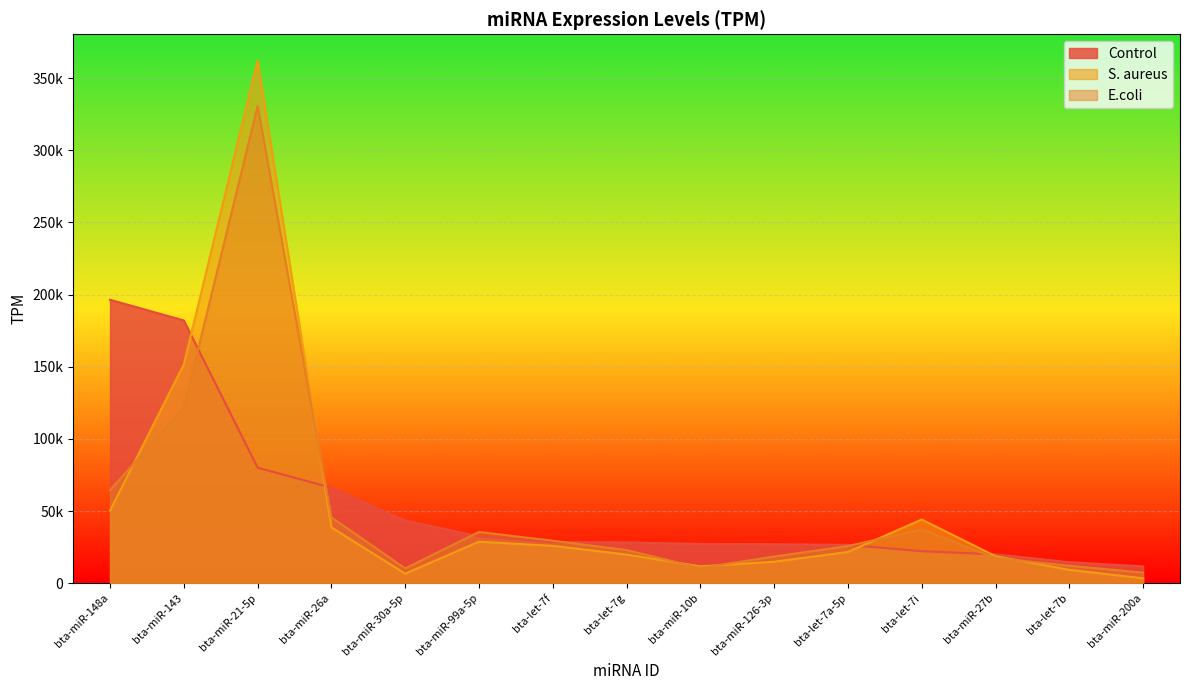

At which category does E.coli reach its first local peak?

bta-miR-21-5p